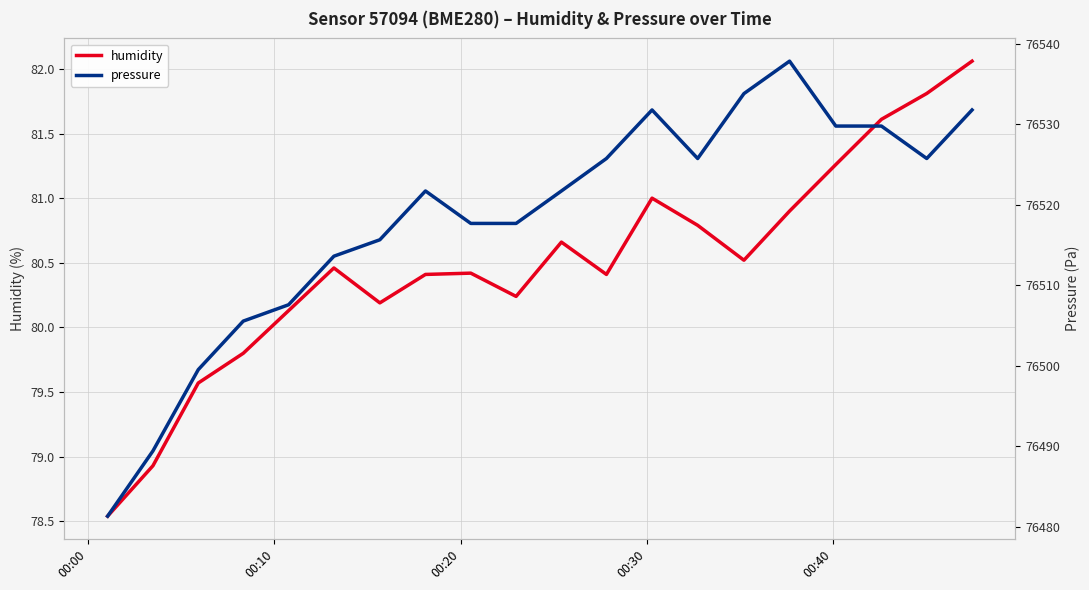

True or false: humidity and pressure cross at least once.

False